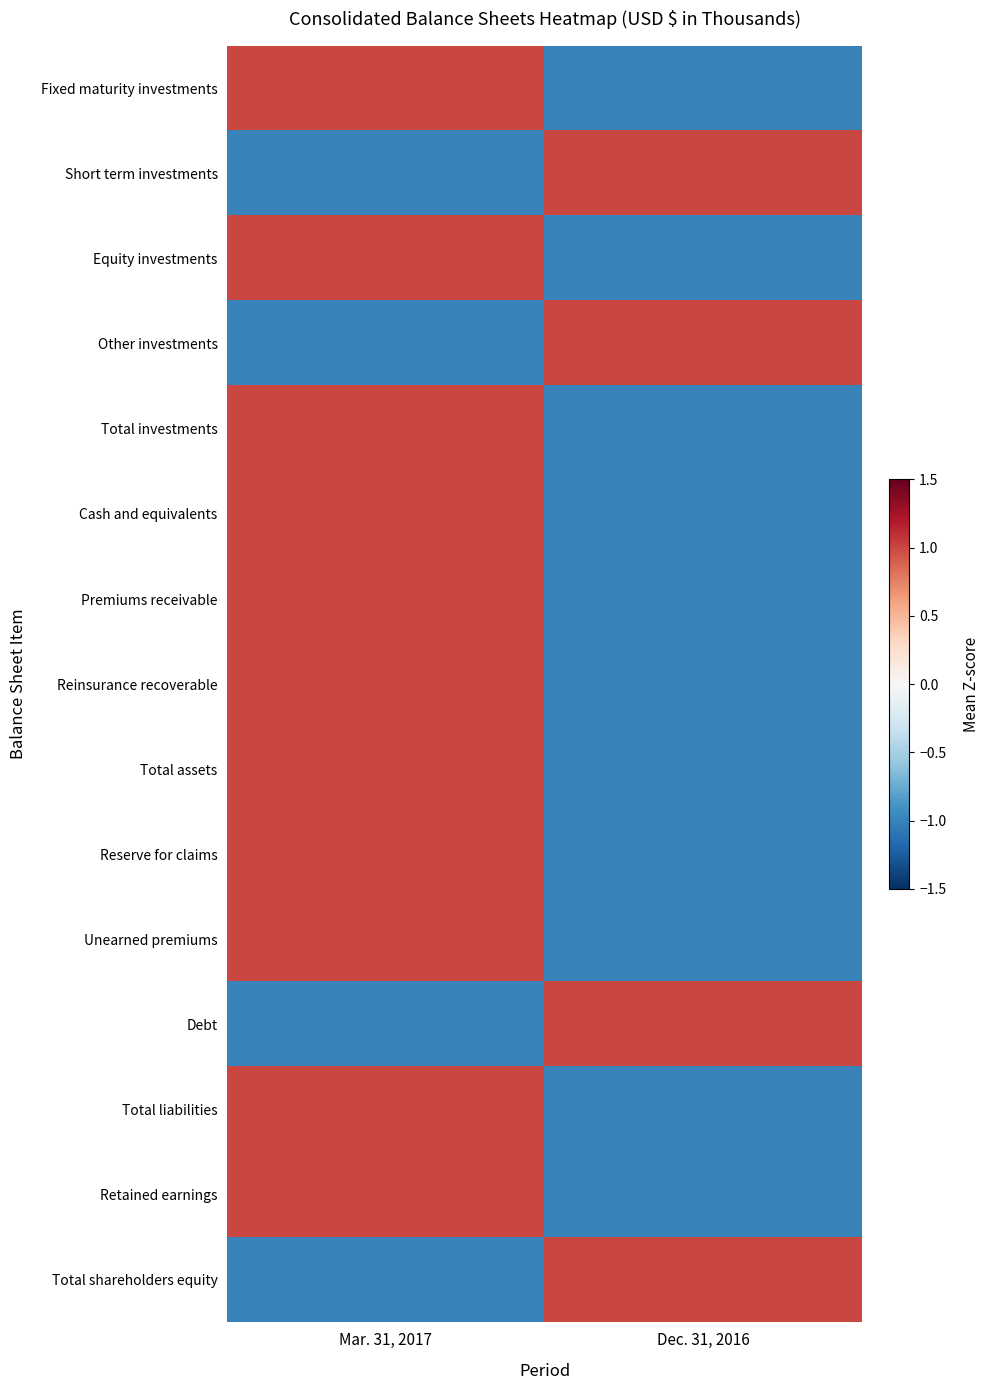

At which category does the chart reach its minimum across all series?

Dec. 31, 2016